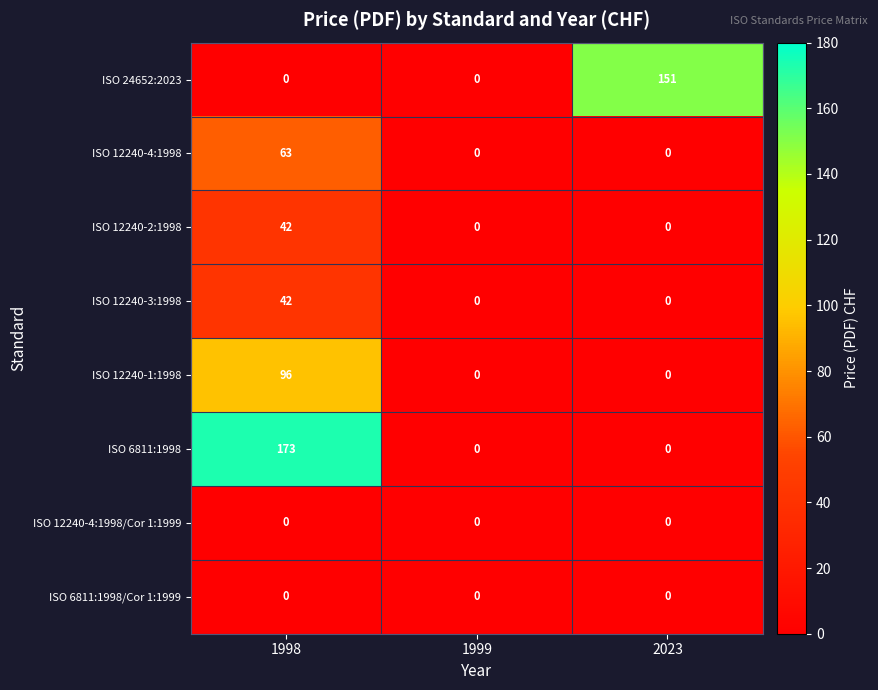

The value of ISO 12240-4:1998/Cor 1:1999 at 1998 is 0. True or false?

True